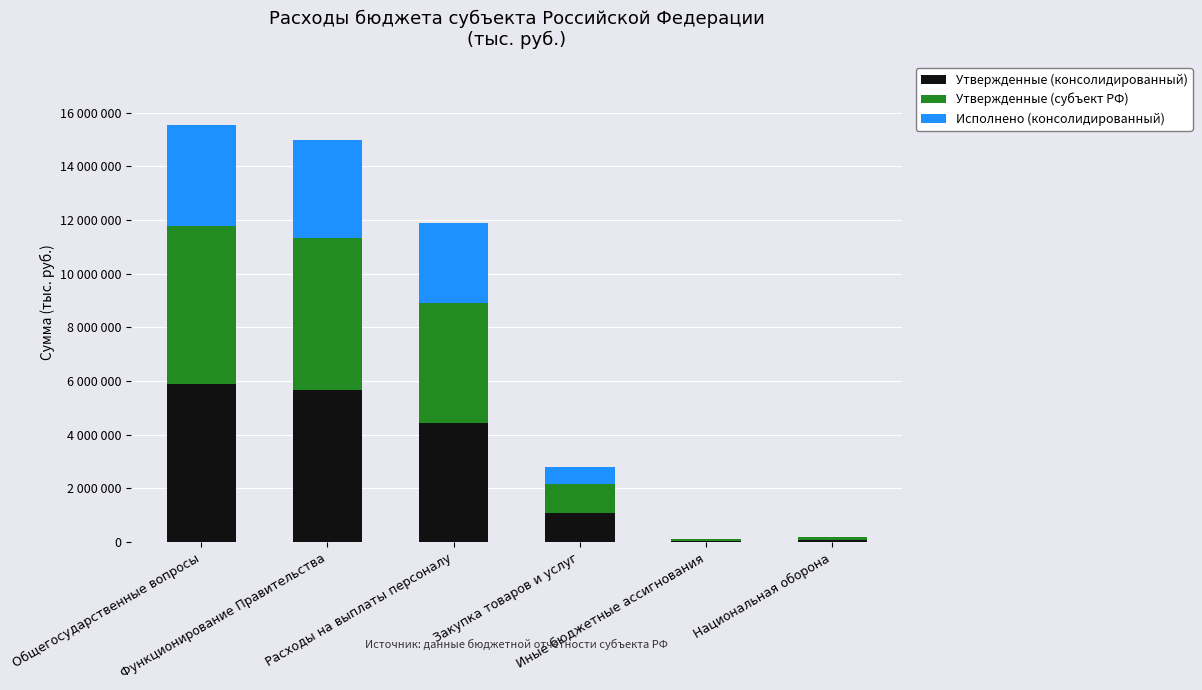

What are all the series names shown in the legend?

Утвержденные (консолидированный), Утвержденные (субъект РФ), Исполнено (консолидированный)